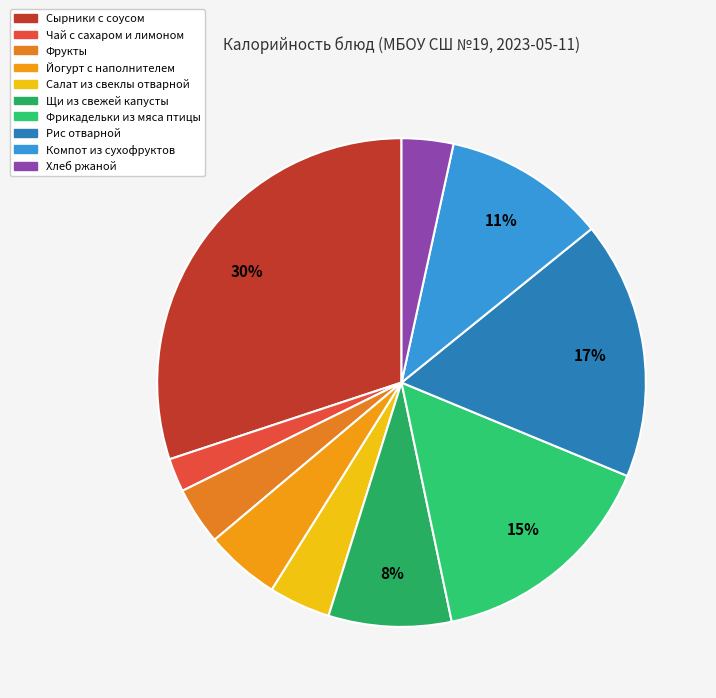

To the nearest percent, what is the difference between the Йогурт с наполнителем and Щи из свежей капусты slice percentages?

3%